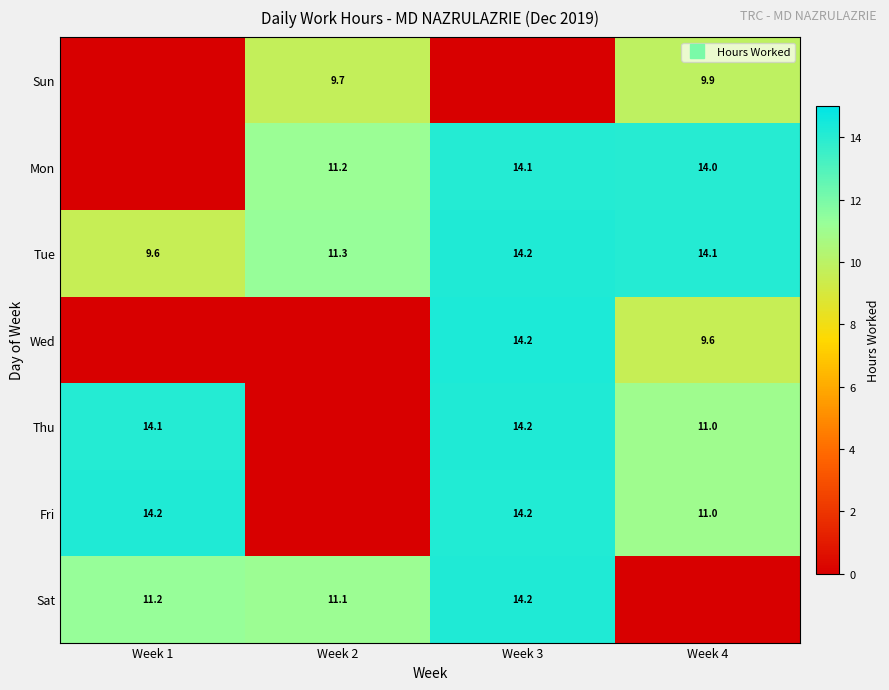

Which category has the lowest value in the Thu series?

Week 2